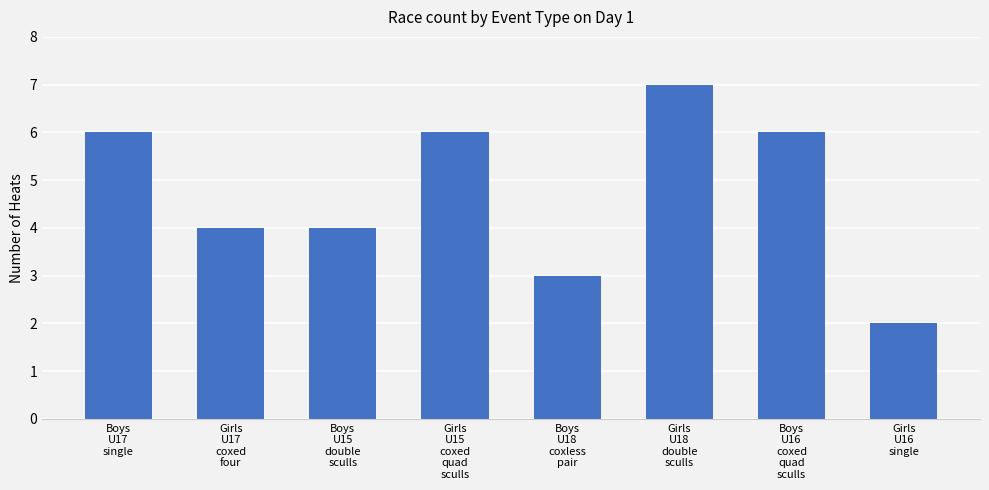

How many bars are there in total?

8